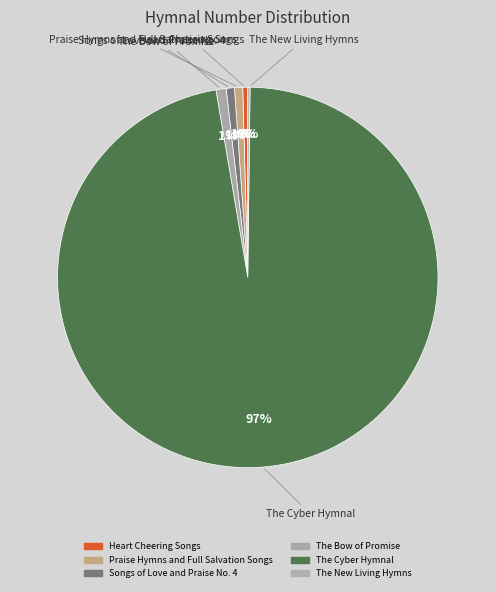

How many slices are in this pie chart?

6